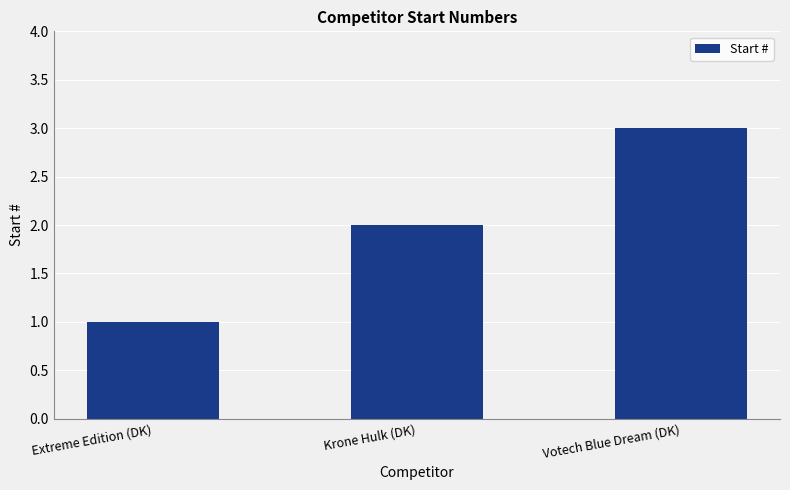

List the labels in order of value, smallest first.

Extreme Edition (DK), Krone Hulk (DK), Votech Blue Dream (DK)